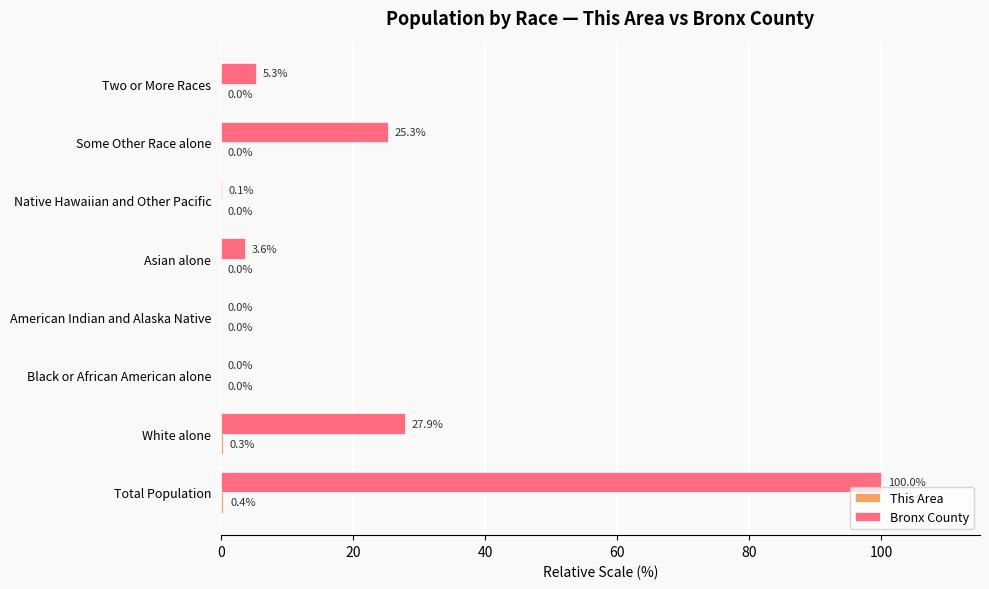

Which series has the largest total across all categories?

Bronx County